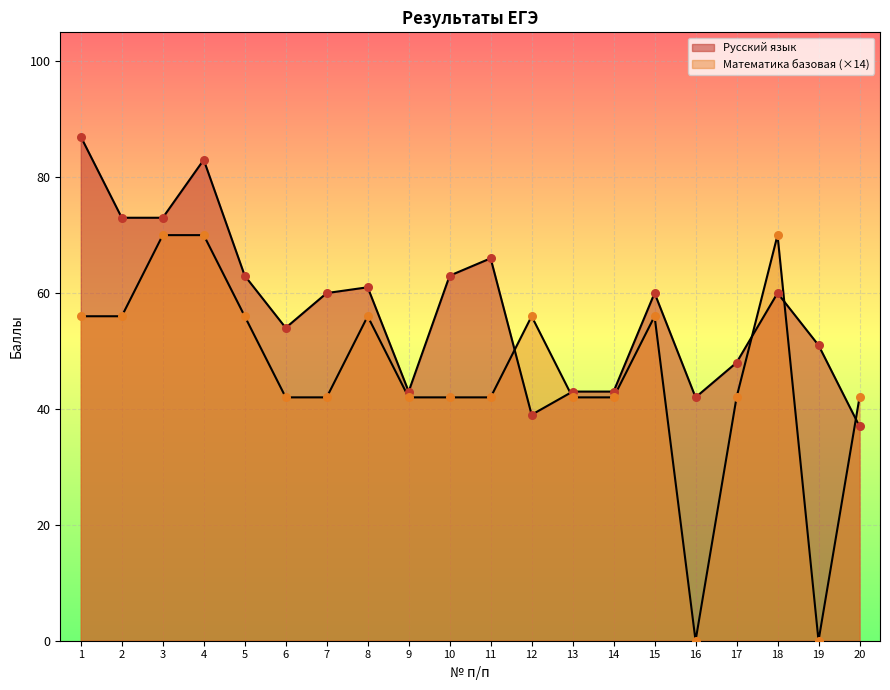

What are all the series names shown in the legend?

Русский язык, Математика базовая